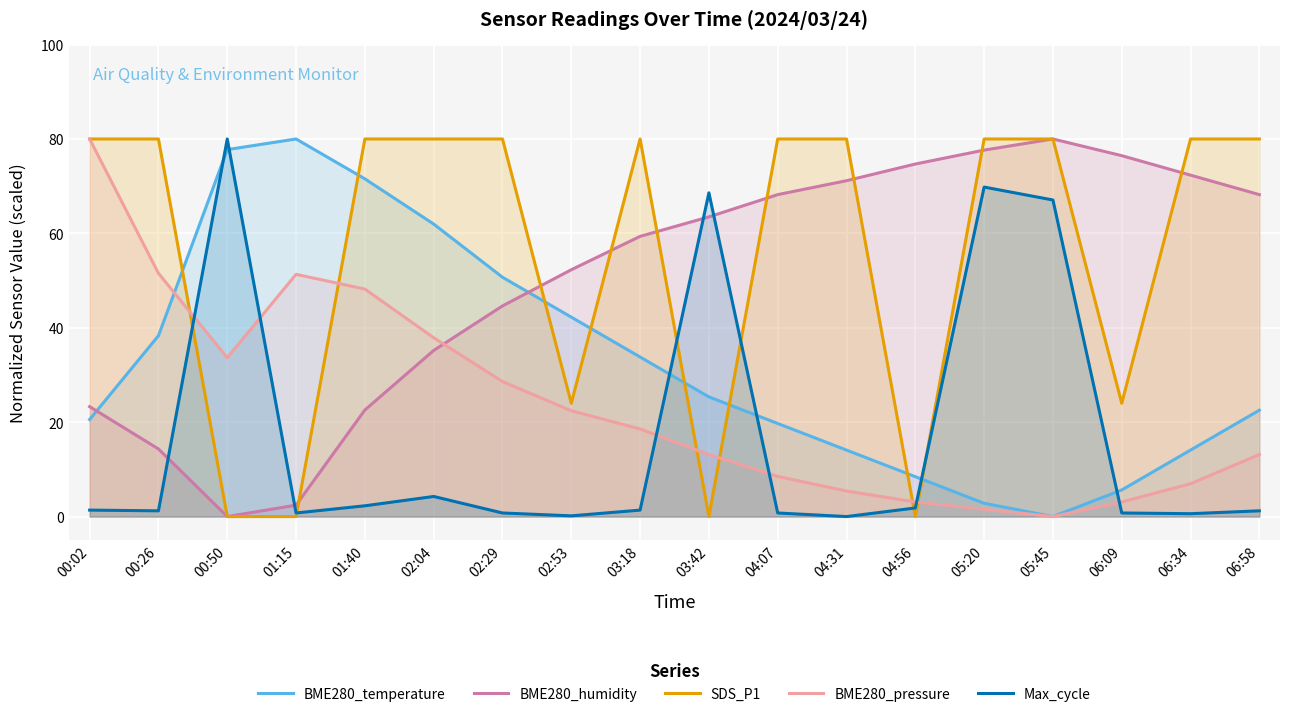

What is the total value across all series at 00:02?

205.2